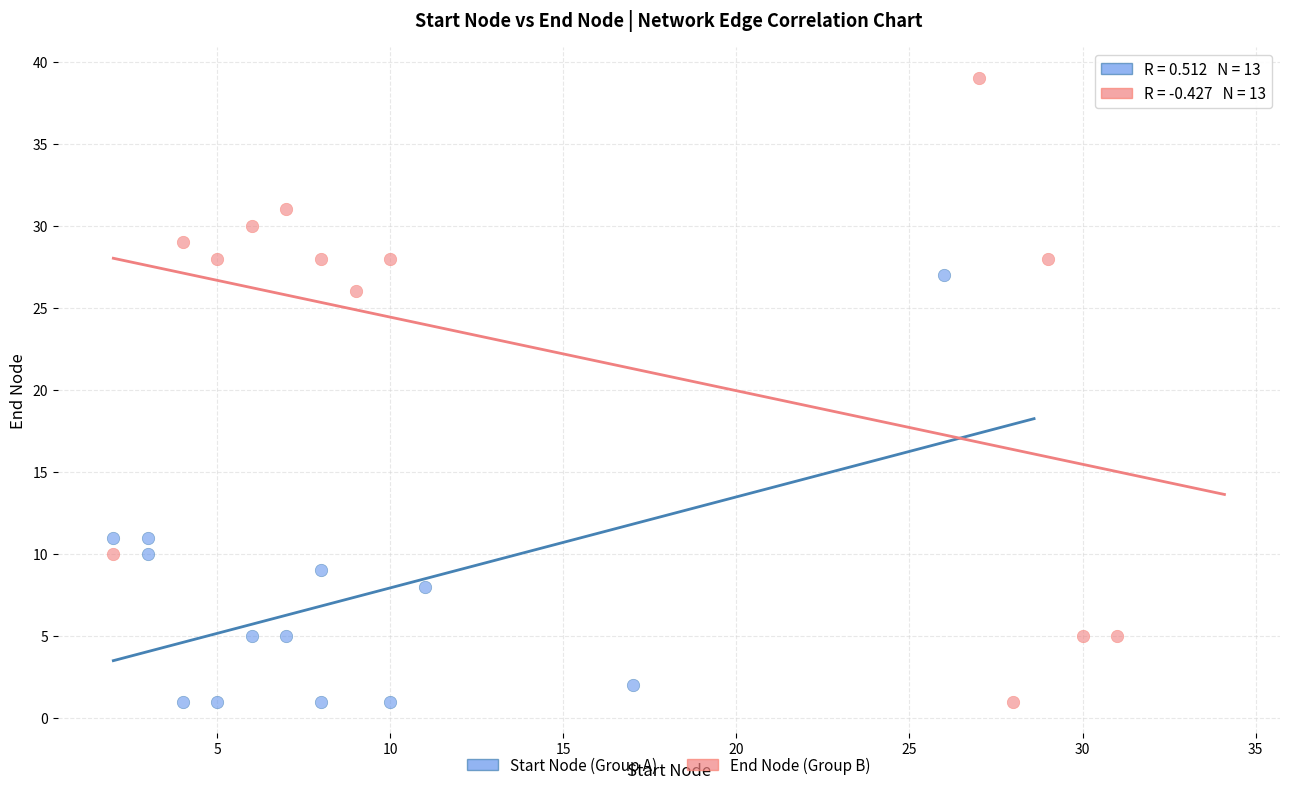

What are all the series names shown in the legend?

Start Node (Group A), End Node (Group B)